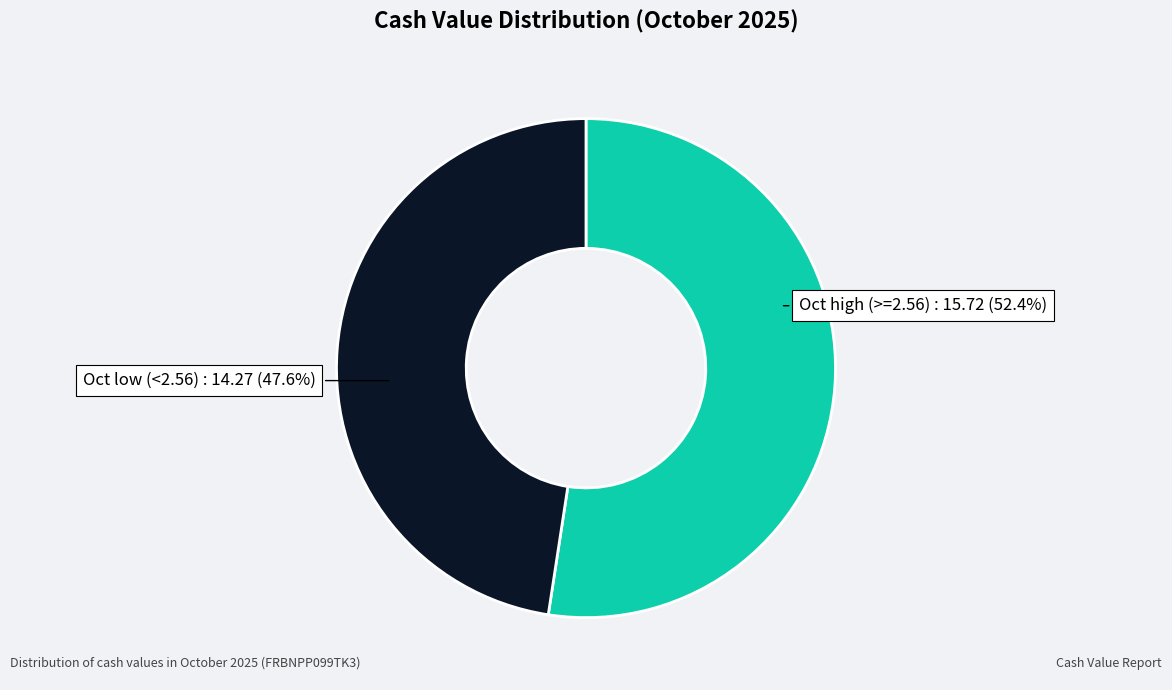

Which category has the biggest portion of the pie?

Oct high (>=2.56)